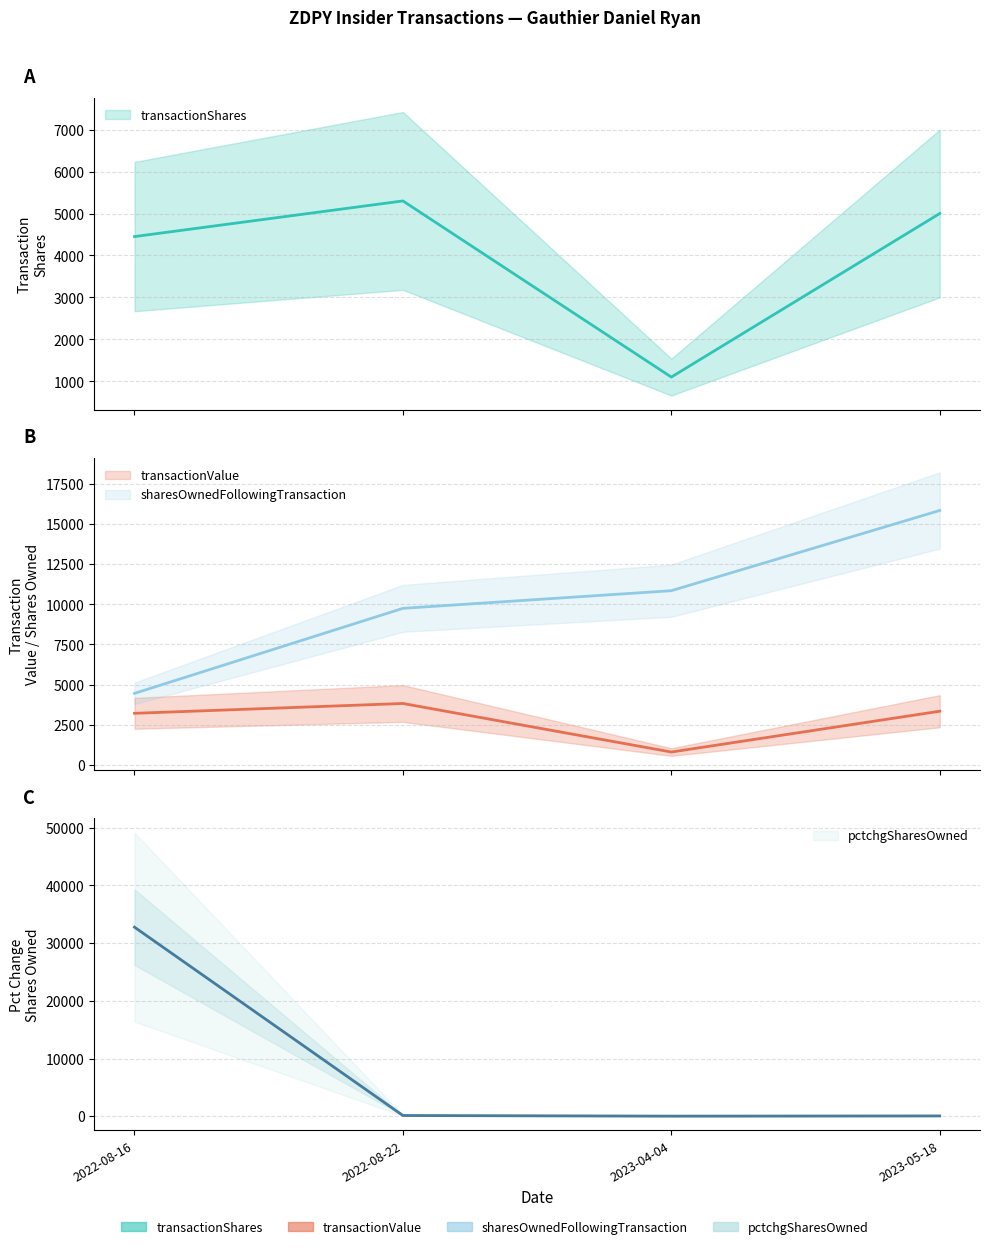

How many distinct data groups are displayed?

4